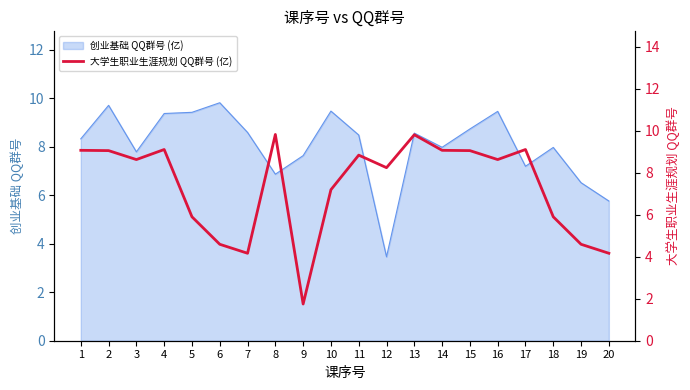

At which label is 创业基础 QQ群号 (亿) closest to 6?

20